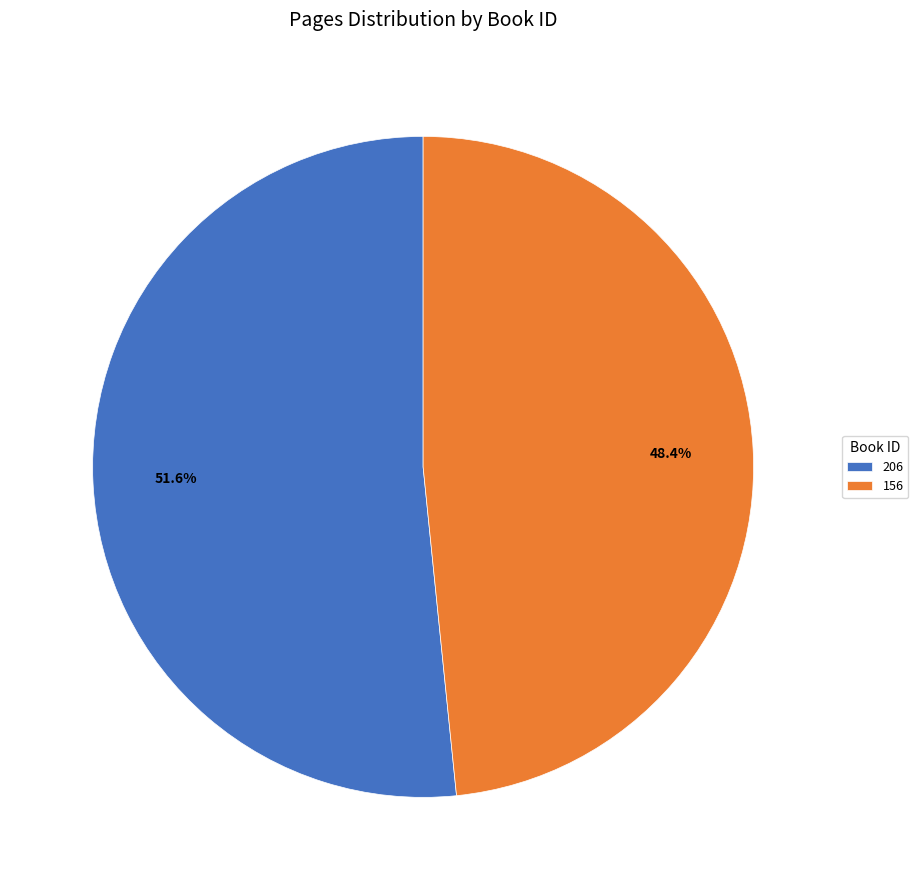

What percentage is the 206 slice, to the nearest percent?

52%